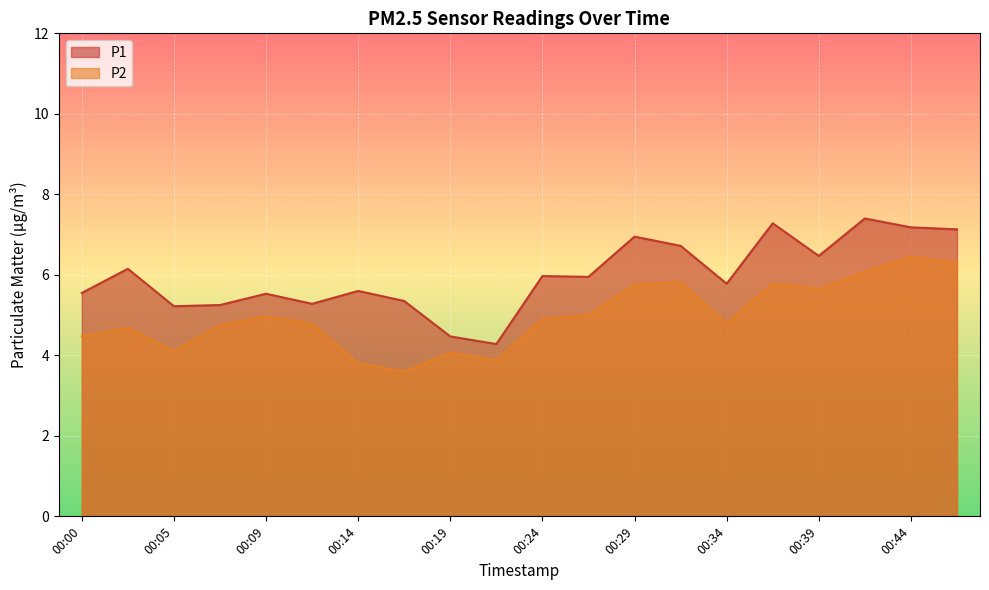

What is the value of the P2 point at the 4th from the left?

4.8